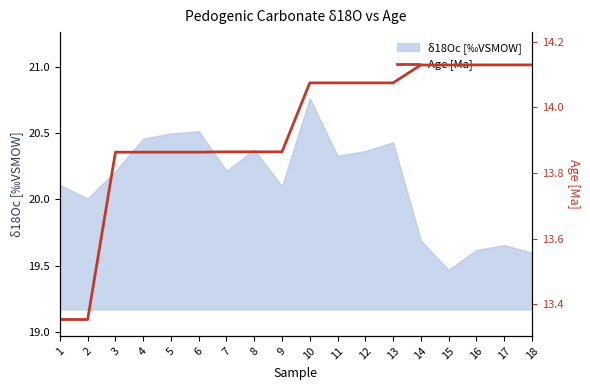

Where does the data first go above 14?

10